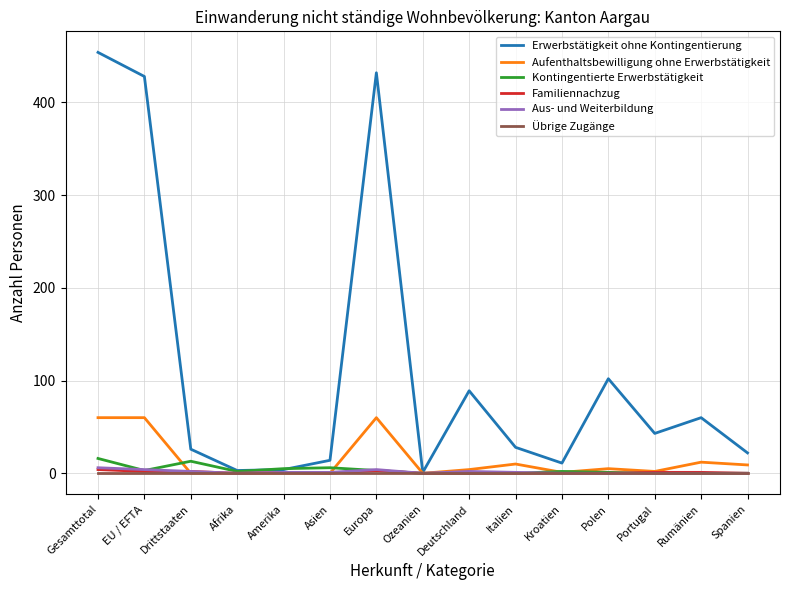

What is the average value of the Aufenthaltsbewilligung ohne Erwerbstätigkeit series?

15